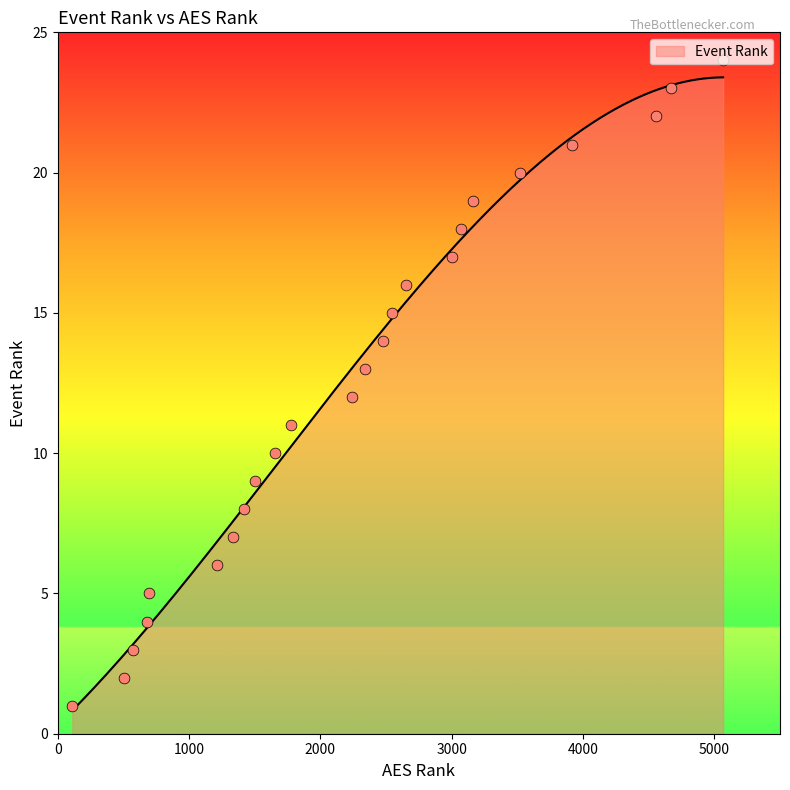

What is the ratio of the value at 693 to the value at 2343?

0.4